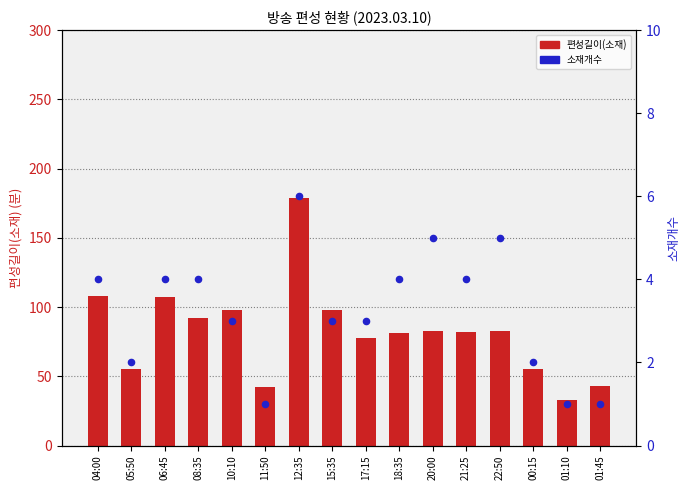

At which category is the sum across all series the highest?

12:35